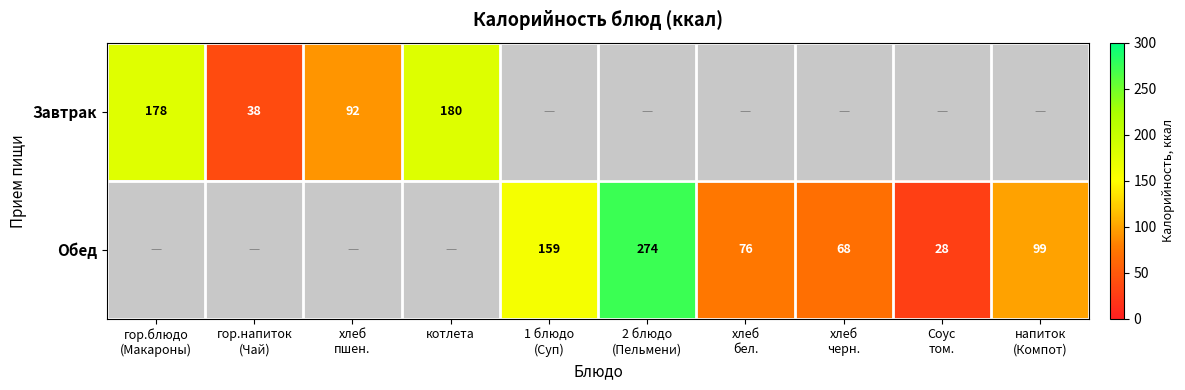

What is the minimum value for Завтрак?

38.0